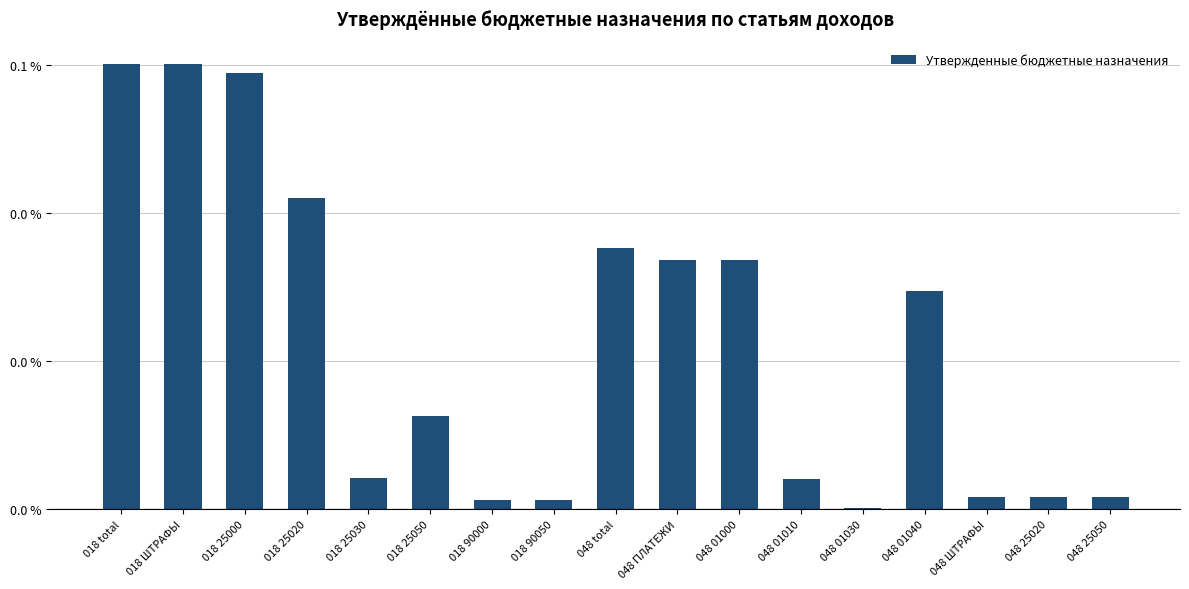

Reading left to right, transcribe all the data shown in this chart.

0.1	0.1	0.1	0.0	0.0	0.0	0.0	0.0	0.0	0.0	0.0	0.0	0.0	0.0	0.0	0.0	0.0